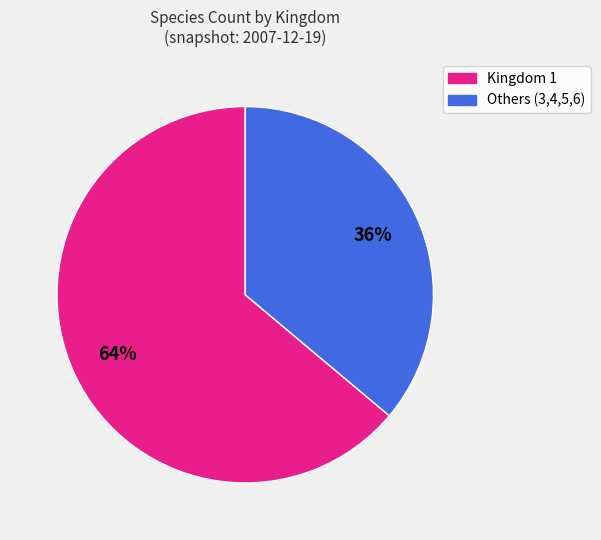

Is there any slice that represents more than half of the pie?

Yes